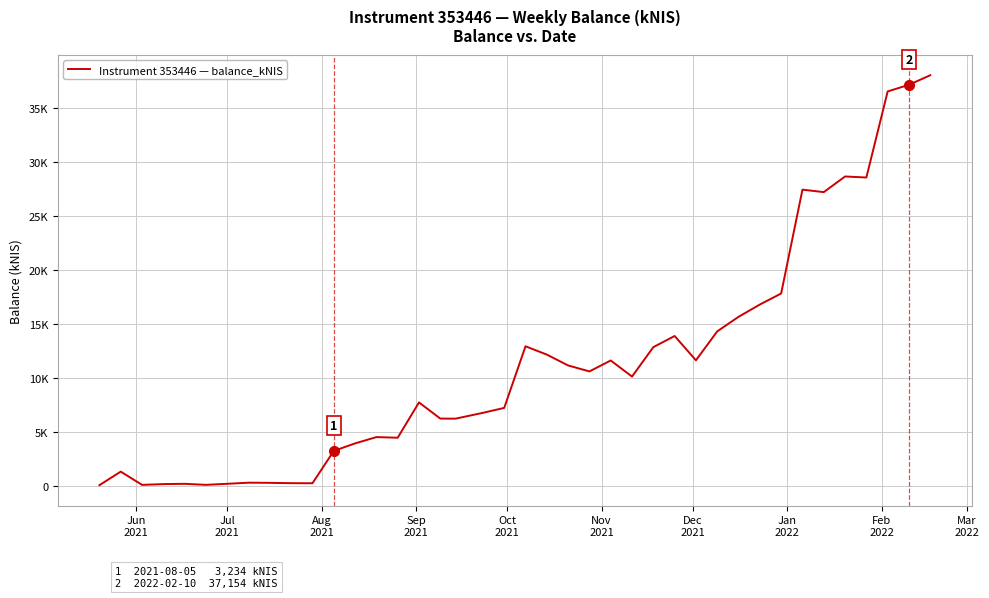

Reading left to right, extract all data points from this chart.

59.8	1316.1	87.8	159.5	185.8	90.6	188.2	292.3	276.1	245.8	239.1	3234.1	3932.4	4514.0	4456.0	7726.3	6229.3	6222.2	6762.6	7219.8	12927.9	12157.1	11151.9	10598.9	11612.6	10121.0	12848.8	13880.0	11628.2	14311.7	15657.4	16796.3	17818.9	27439.2	27209.5	28659.2	28564.0	36536.3	37153.5	38039.9